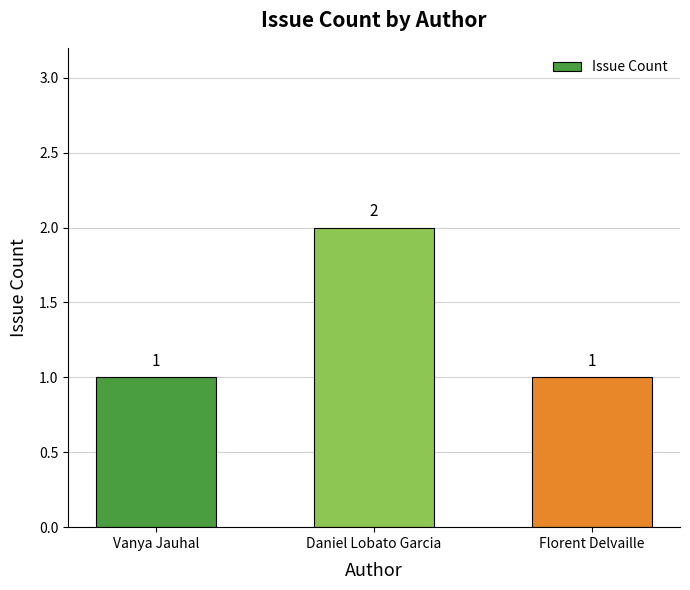

Which category has the highest value across all series?

Daniel Lobato Garcia